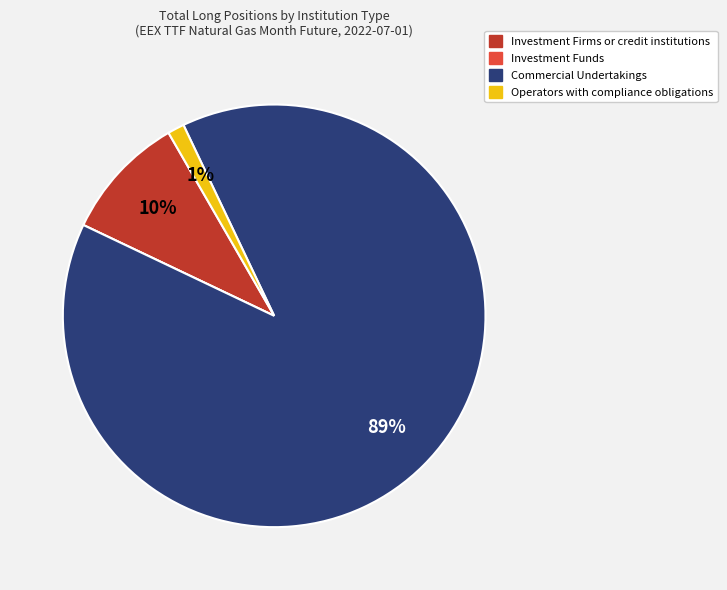

What is the ratio of the value at Investment Firms or credit institutions to the value at Commercial Undertakings?

0.1